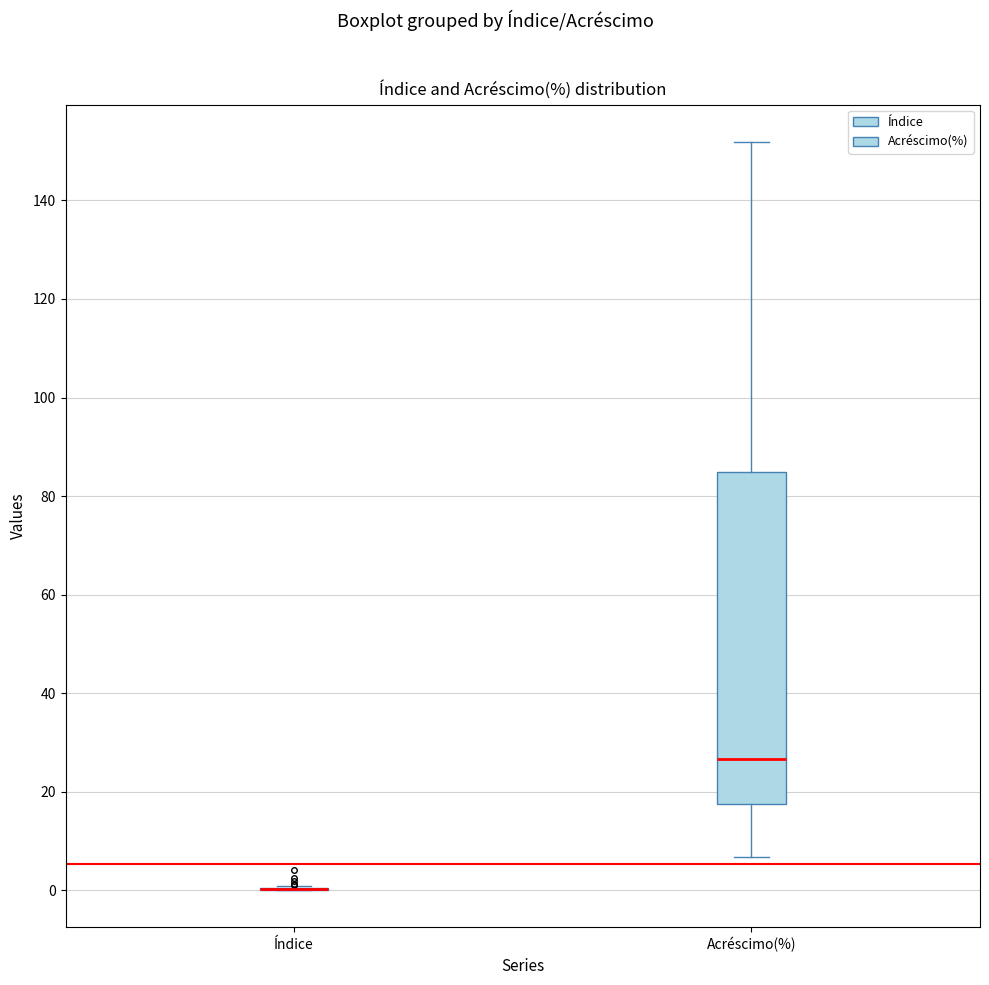

Reading left to right, read every box against the y-axis: the position of its median line, the range the box covers, and the ends of its whiskers. The values are not printed on the chart, so give them approximately, as read against the axis.

Índice: box collapsed to a line at 0, whiskers 0 to 0
Acréscimo(%): median 26, box 18 to 84, whiskers 6 to 152